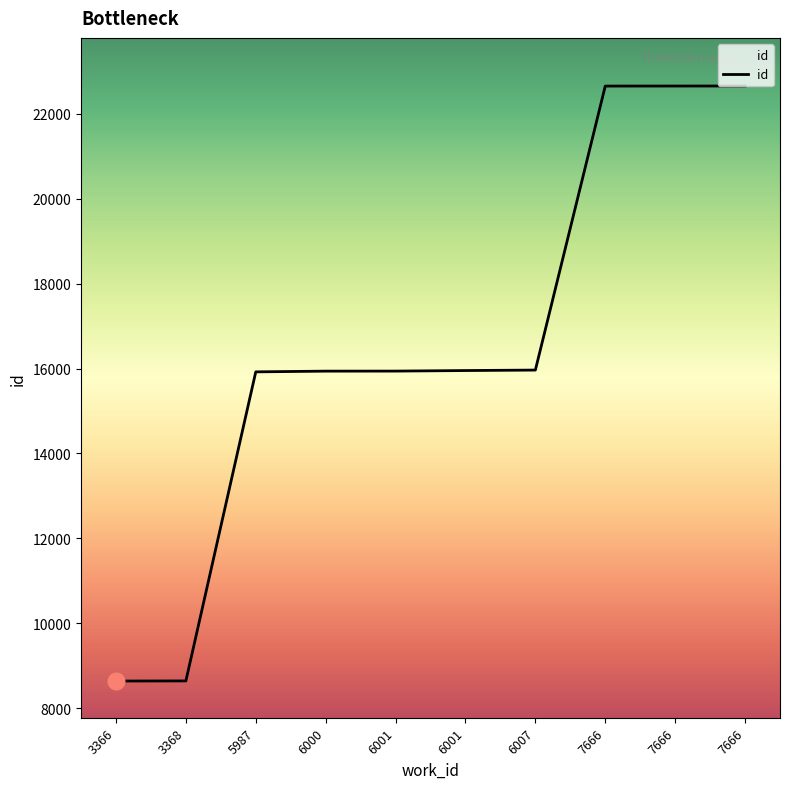

What is the sum of all values?

164963